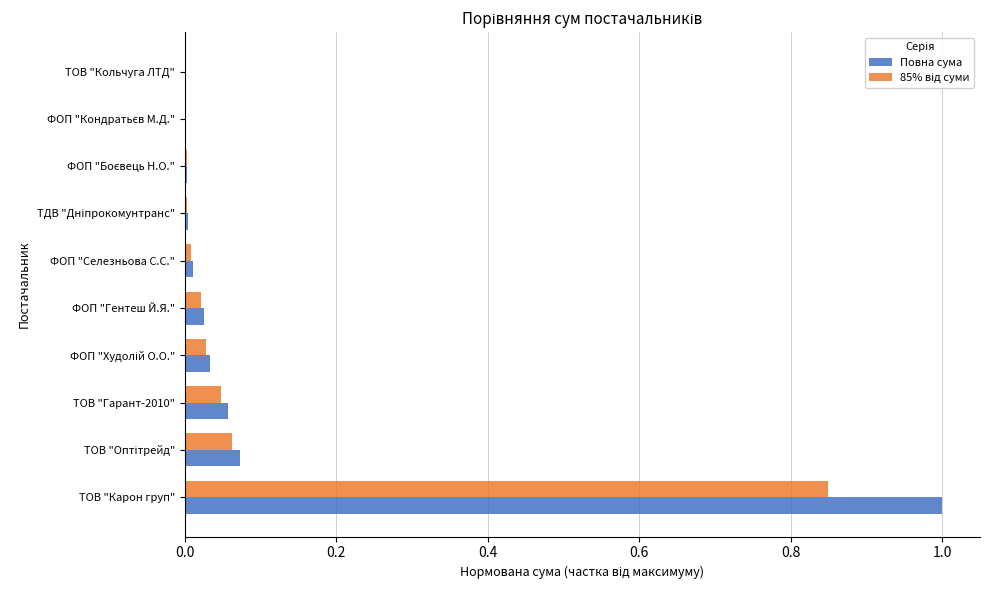

What is the sum of all Повна сума values?

1.2